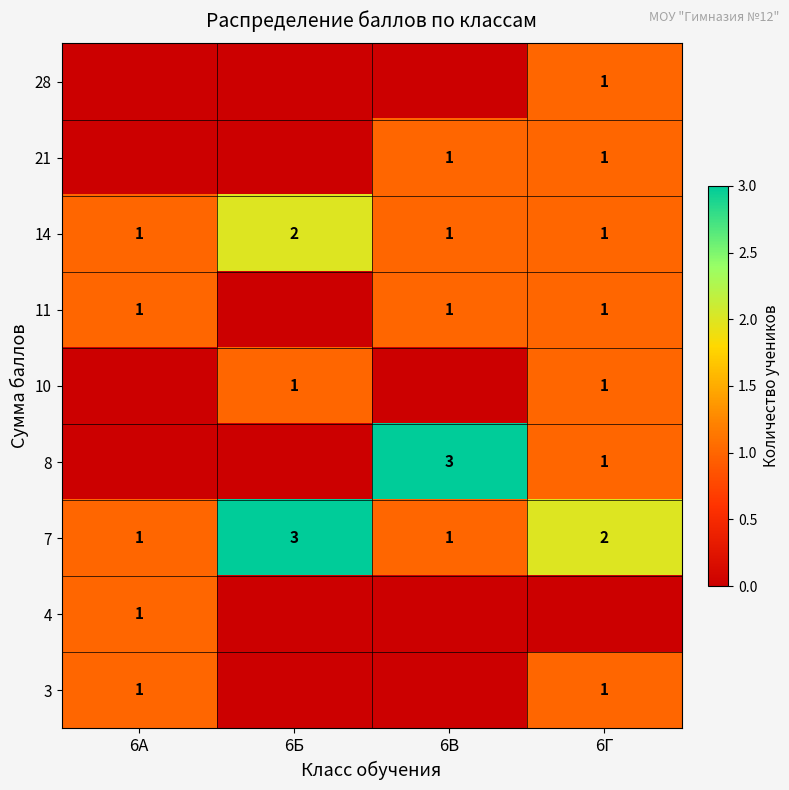

Is it true that 21 equals 1 at 6Г?

True